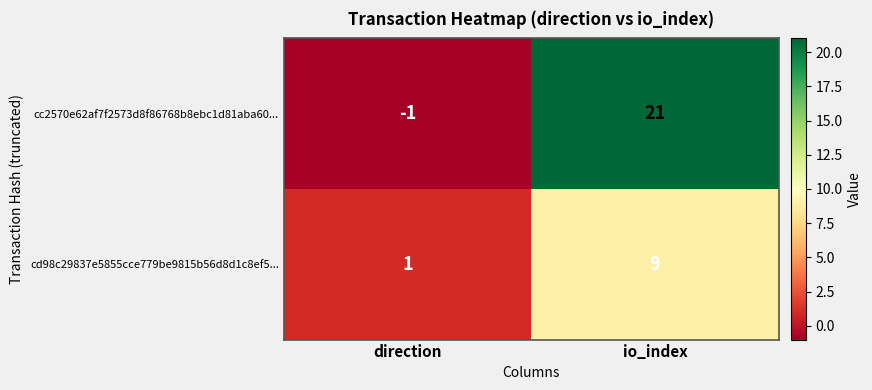

What is the total value across all series at io_index?

30